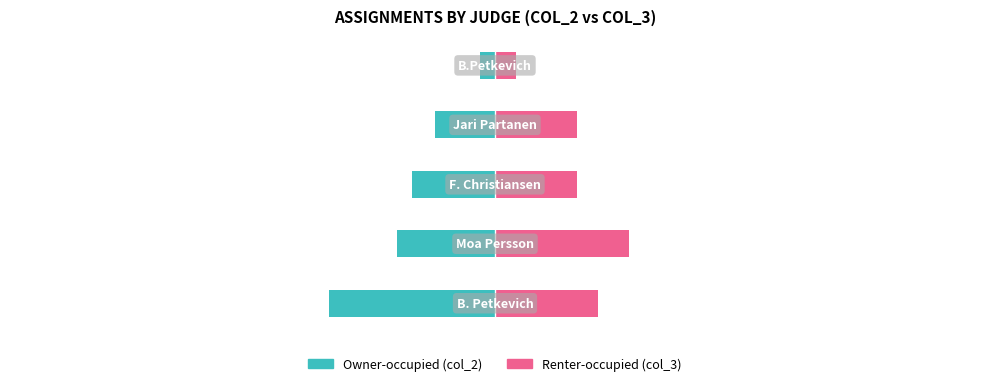

Reading left to right, transcribe all the data shown in this chart.

Owner-occupied (col_2): -39.3	-23.2	-19.6	-14.3	-3.6
Renter-occupied (col_3): 24.4	31.7	19.5	19.5	4.9